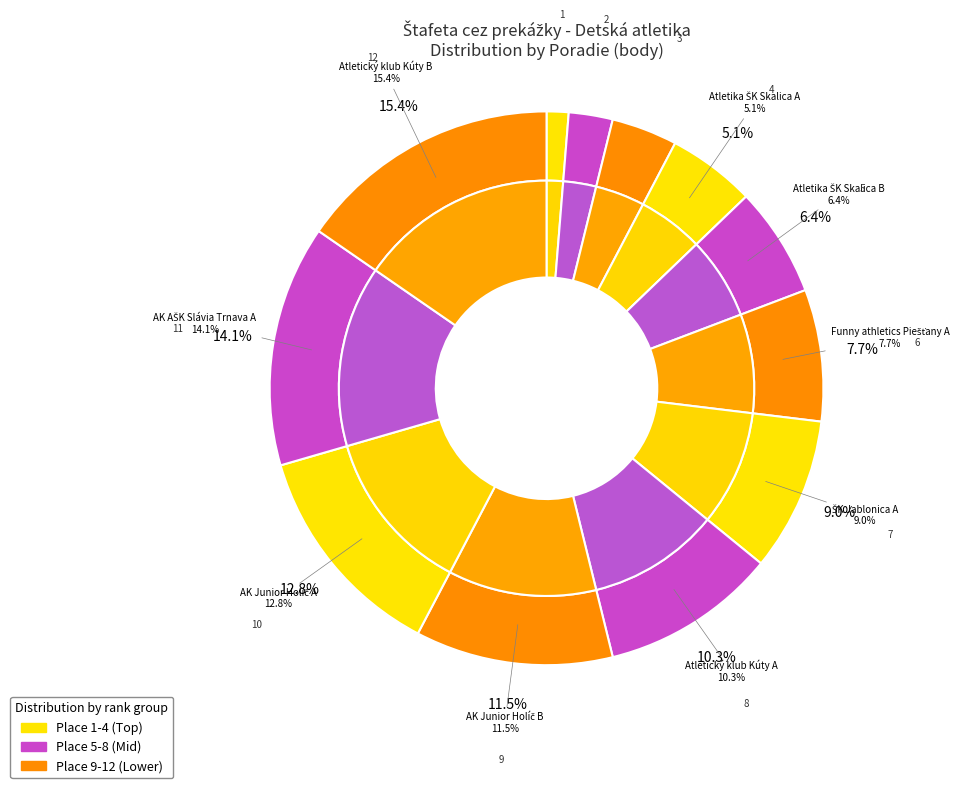

True or false: Atletický klub Kúty B accounts for 15% of the total.

True